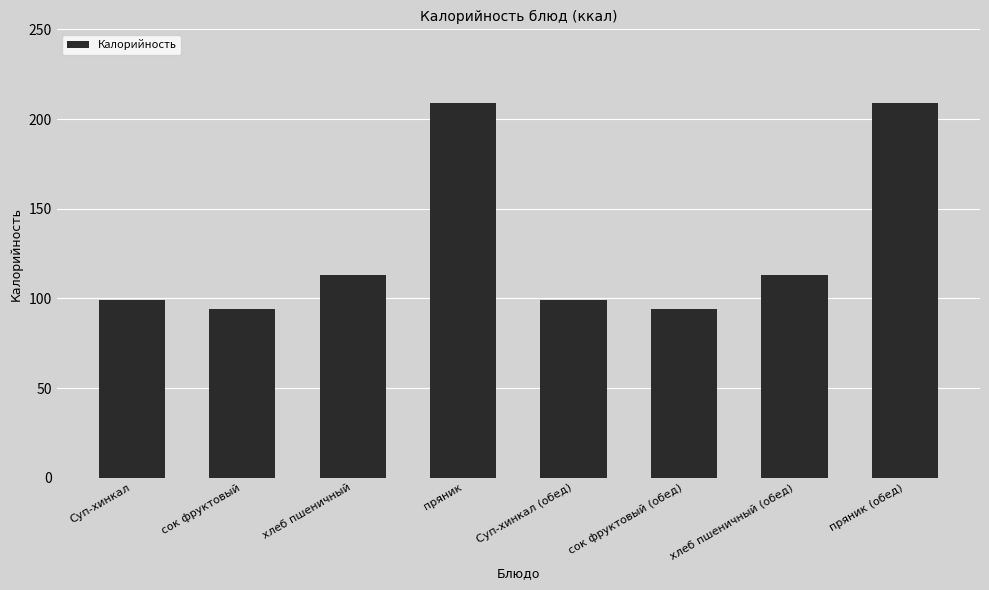

What is the approximate value at Суп-хинкал (обед)?

99.1